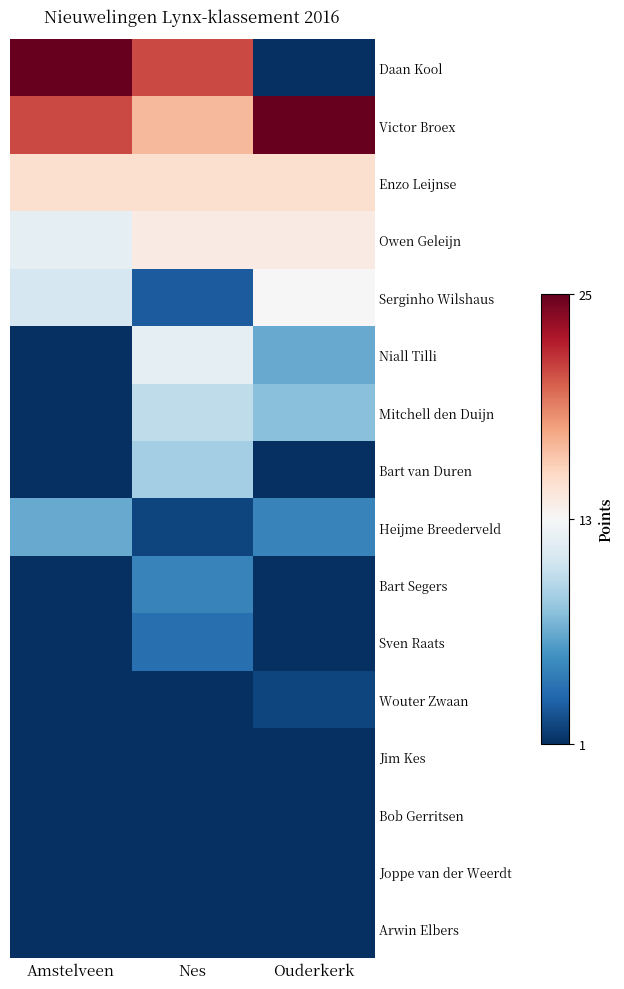

Count the number of categories in the chart.

3